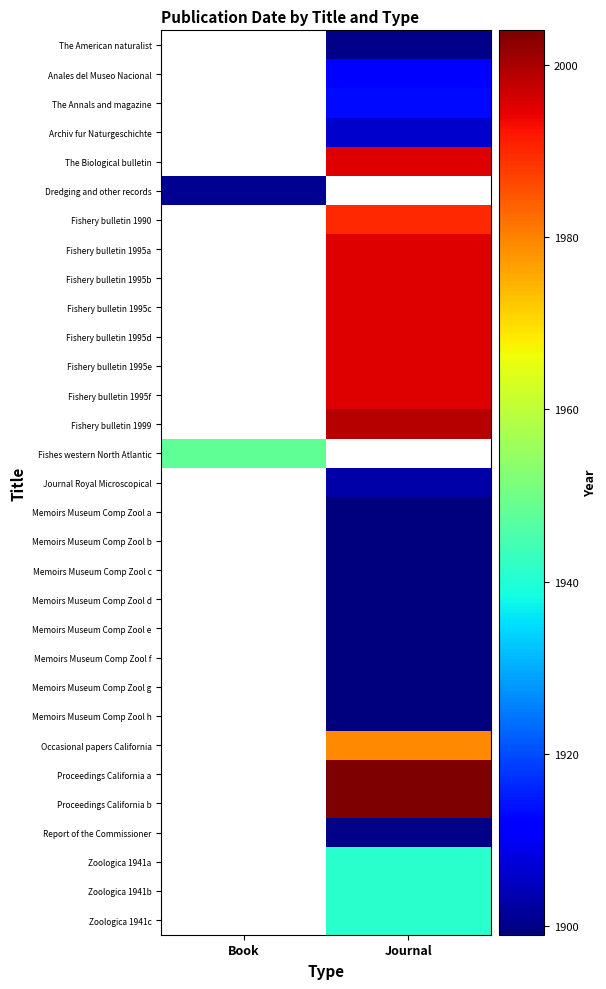

The value of Fishery bulletin 1990 at Journal is 1990.0. True or false?

True